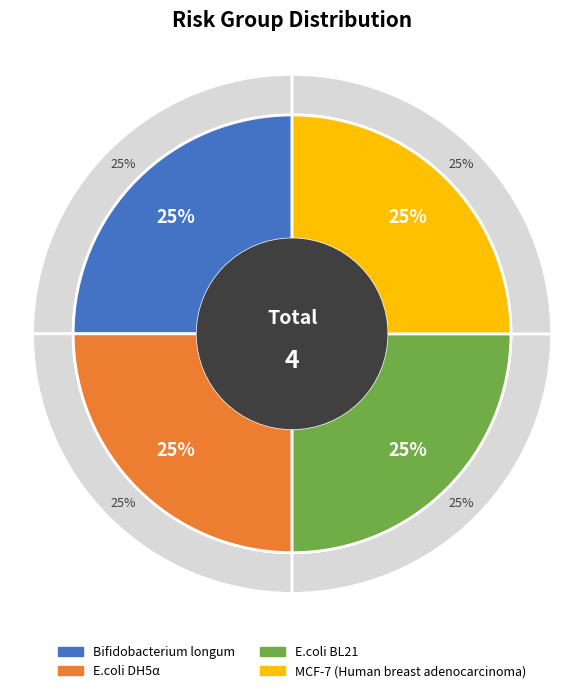

The Bifidobacterium longum slice represents 25% of the pie. True or false?

True